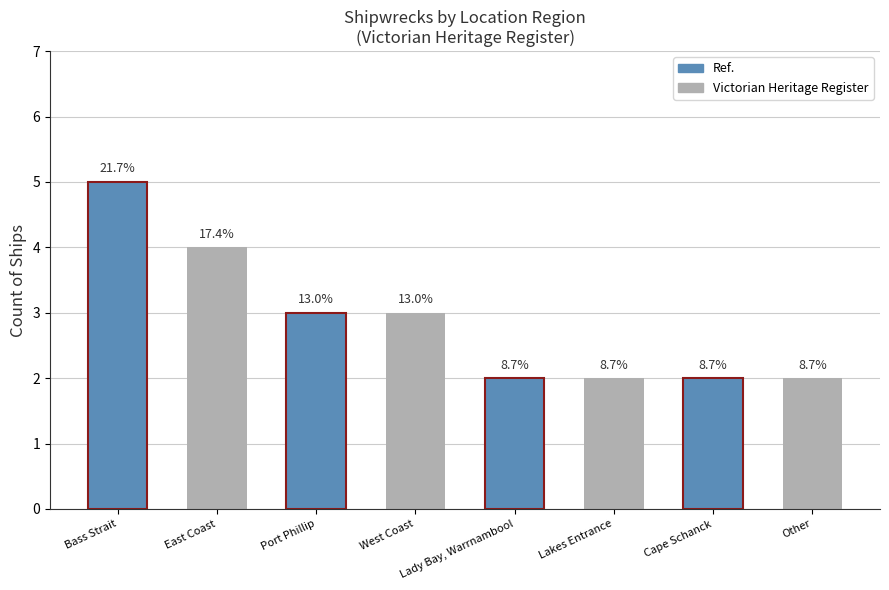

How many bars are there in total?

8